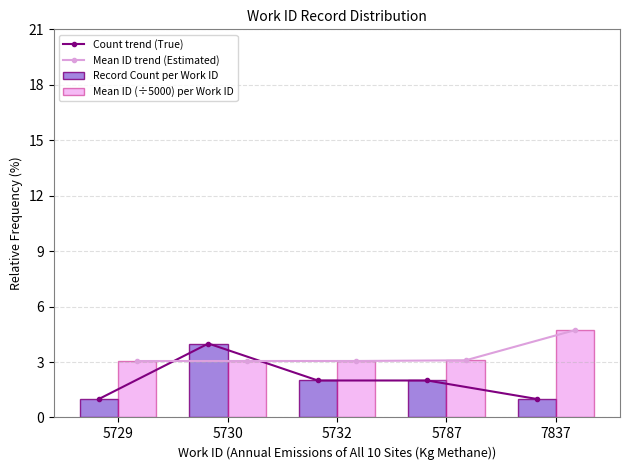

What is the value of the Count trend (True) point at the 3rd from the left?

2